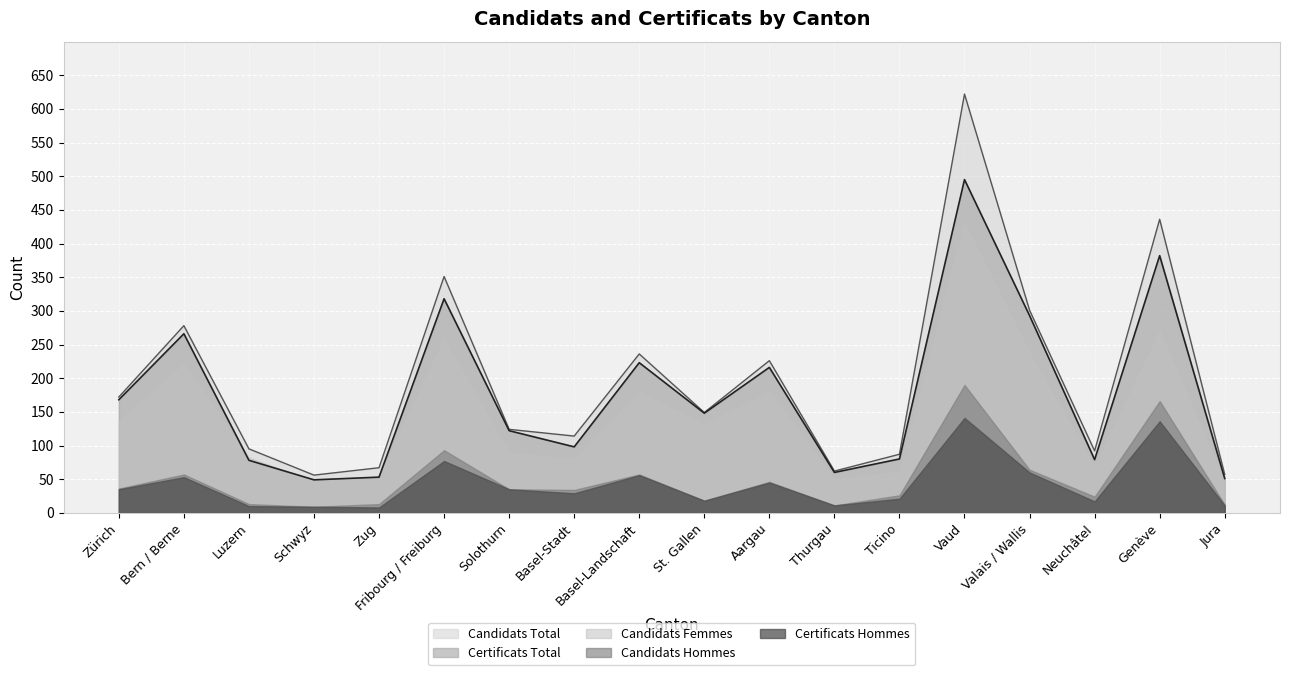

Reading left to right, extract all data points from this chart.

Candidats Total: Zürich=172	Bern / Berne=278	Luzern=95	Schwyz=56	Zug=67	Fribourg / Freiburg=351	Solothurn=124	Basel-Stadt=114	Basel-Landschaft=236	St. Gallen=149	Aargau=226	Thurgau=62	Ticino=87	Vaud=622	Valais / Wallis=301	Neuchâtel=92	Genève=436	Jura=57
Candidats Hommes: Zürich=36	Bern / Berne=57	Luzern=13	Schwyz=9	Zug=13	Fribourg / Freiburg=93	Solothurn=35	Basel-Stadt=34	Basel-Landschaft=57	St. Gallen=18	Aargau=46	Thurgau=11	Ticino=26	Vaud=190	Valais / Wallis=64	Neuchâtel=24	Genève=166	Jura=12
Candidats Femmes: Zürich=136	Bern / Berne=221	Luzern=82	Schwyz=47	Zug=54	Fribourg / Freiburg=258	Solothurn=89	Basel-Stadt=80	Basel-Landschaft=179	St. Gallen=131	Aargau=180	Thurgau=51	Ticino=61	Vaud=432	Valais / Wallis=237	Neuchâtel=68	Genève=270	Jura=45
Certificats Total: Zürich=168	Bern / Berne=266	Luzern=78	Schwyz=49	Zug=53	Fribourg / Freiburg=318	Solothurn=122	Basel-Stadt=98	Basel-Landschaft=223	St. Gallen=148	Aargau=216	Thurgau=60	Ticino=80	Vaud=495	Valais / Wallis=293	Neuchâtel=79	Genève=382	Jura=51
Certificats Hommes: Zürich=35	Bern / Berne=53	Luzern=10	Schwyz=9	Zug=8	Fribourg / Freiburg=77	Solothurn=35	Basel-Stadt=29	Basel-Landschaft=56	St. Gallen=18	Aargau=45	Thurgau=11	Ticino=21	Vaud=141	Valais / Wallis=60	Neuchâtel=17	Genève=136	Jura=11